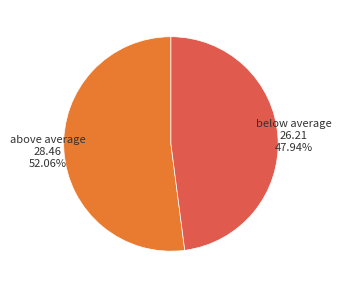

To the nearest percent, what is the average slice percentage?

50%